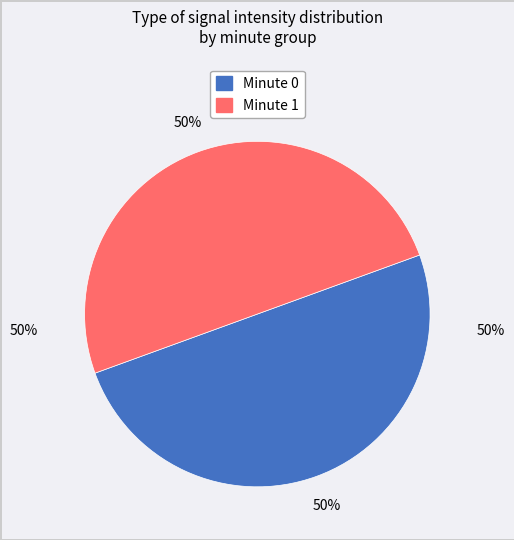

To the nearest percent, what is the average slice percentage?

50%